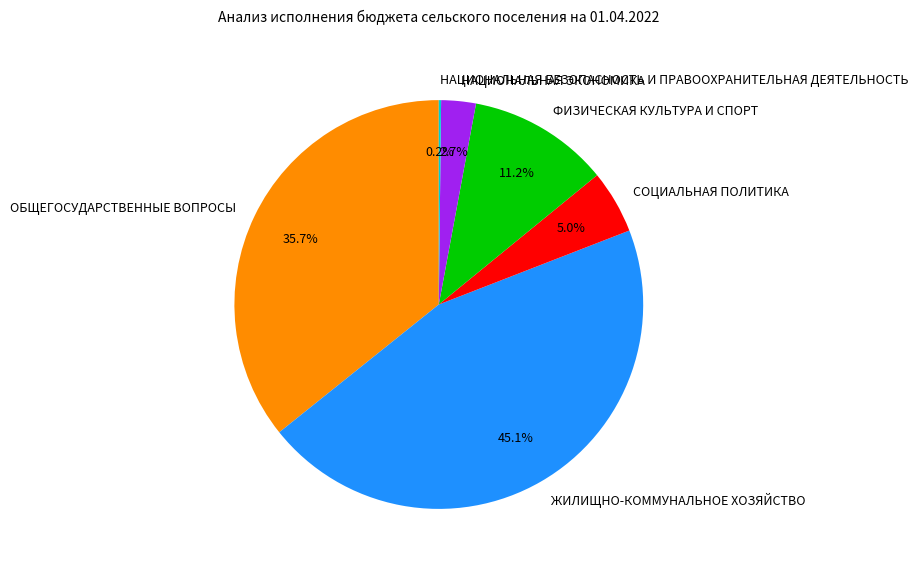

To the nearest percent, what is the combined percentage of ЖИЛИЩНО-КОММУНАЛЬНОЕ ХОЗЯЙСТВО and ФИЗИЧЕСКАЯ КУЛЬТУРА И СПОРТ?

56%